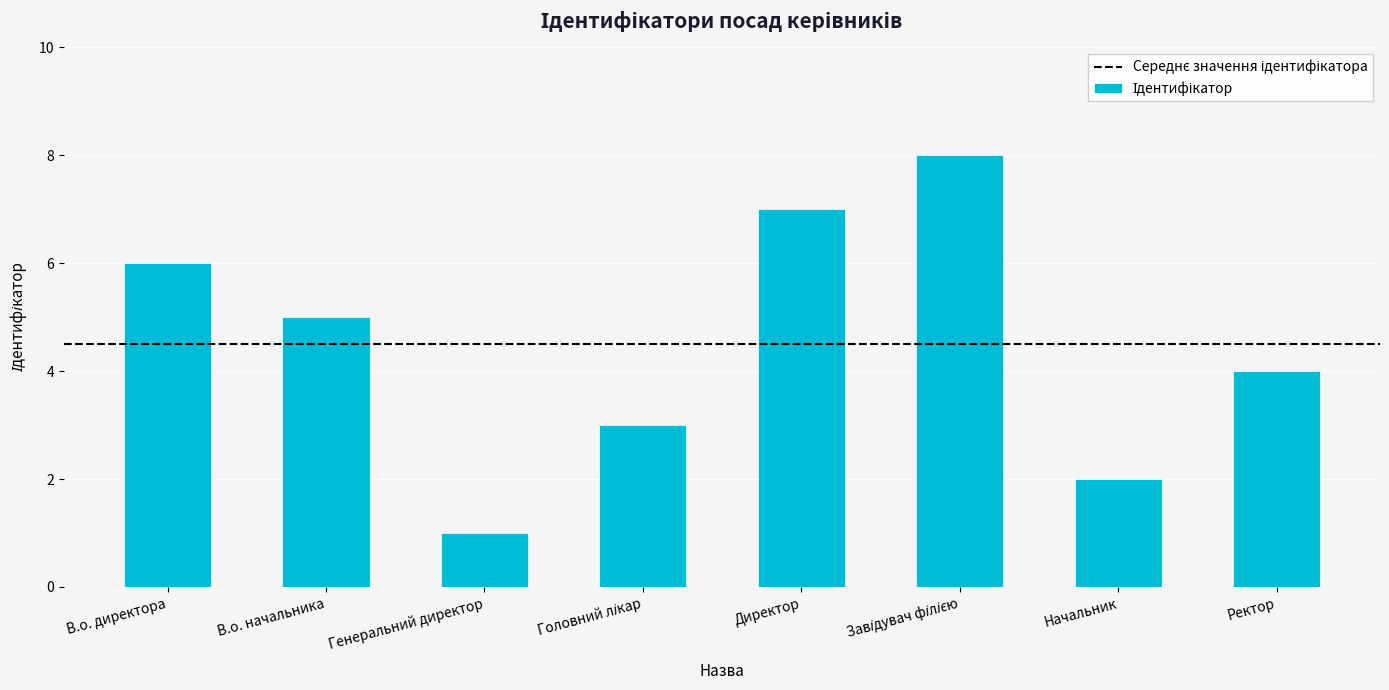

Reading right to left, extract all data points from this chart.

4	2	8	7	3	1	5	6